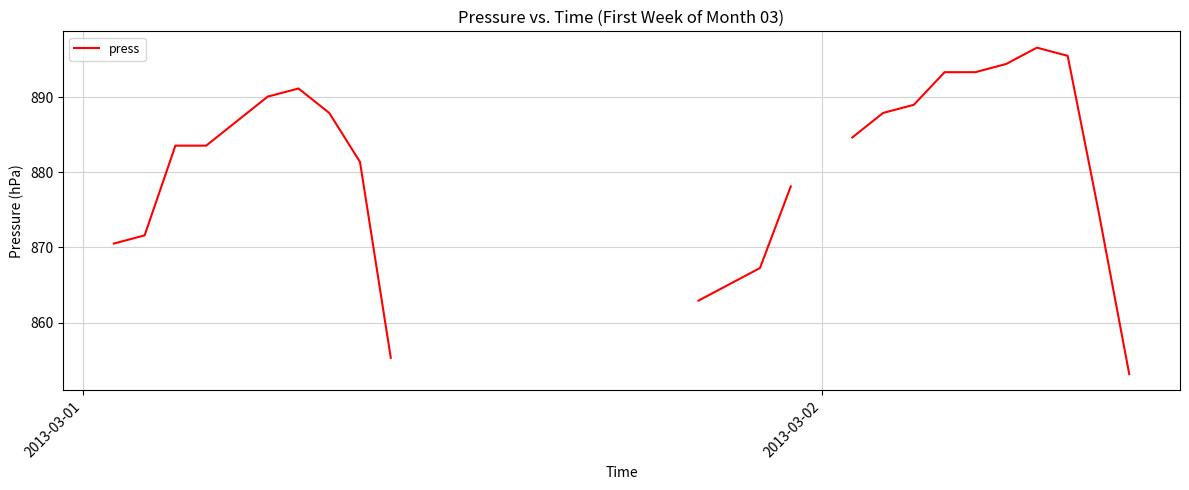

Is this an area chart (filled region under the line)?

No